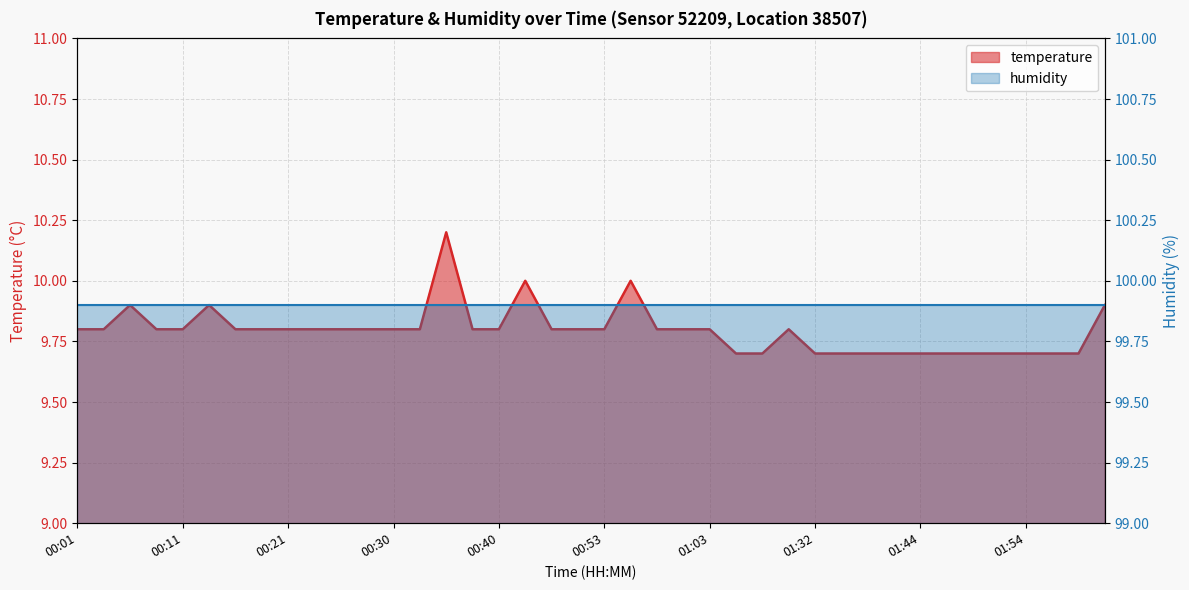

What is the total value across all series at 31?

109.6